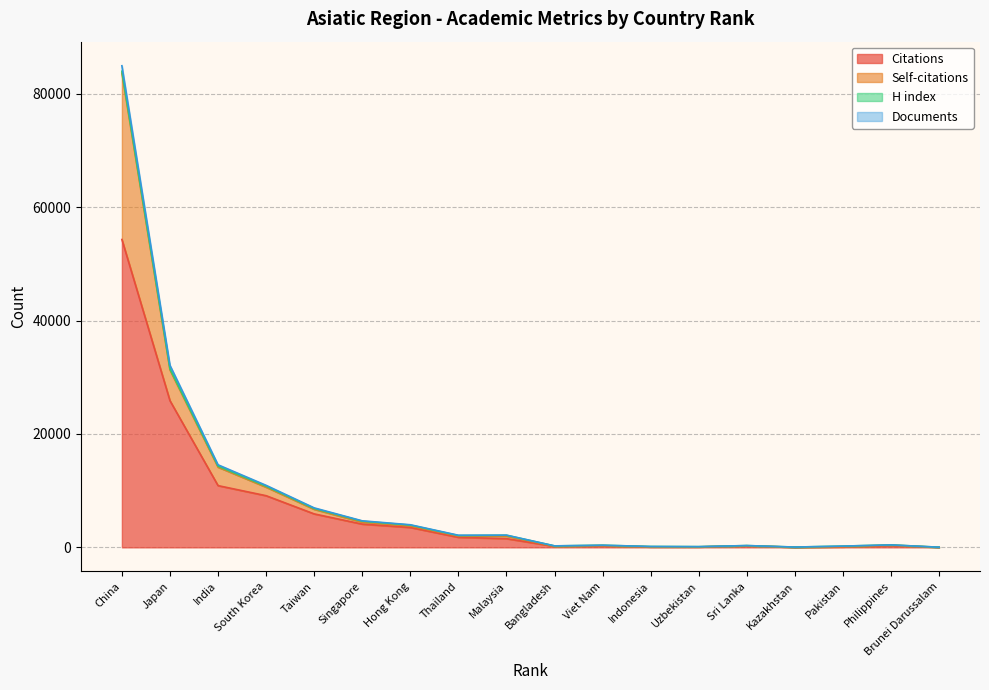

At which category is the sum across all series the highest?

China